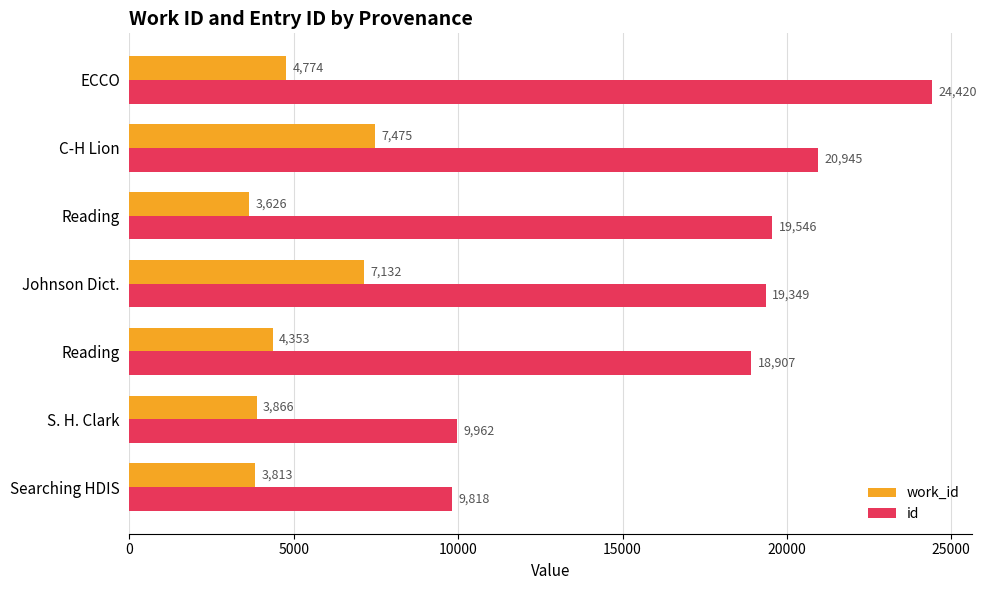

What are all the series names shown in the legend?

work_id, id